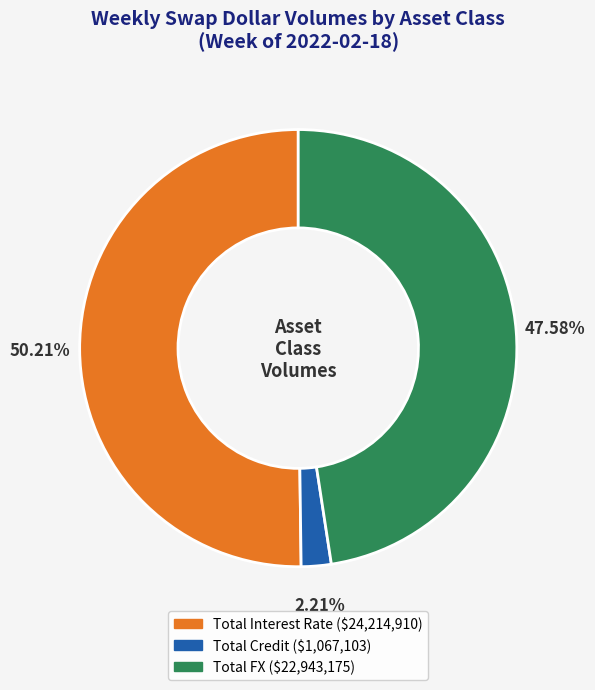

What is the smallest slice in the pie chart?

Total Credit